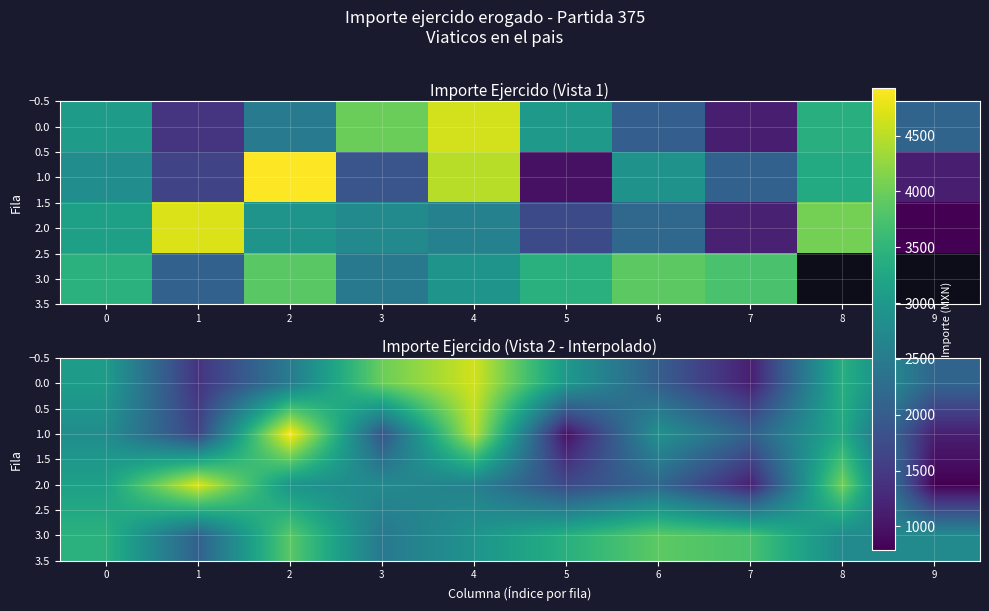

Is it true that 2.0 equals 1293.8 at 3?

False